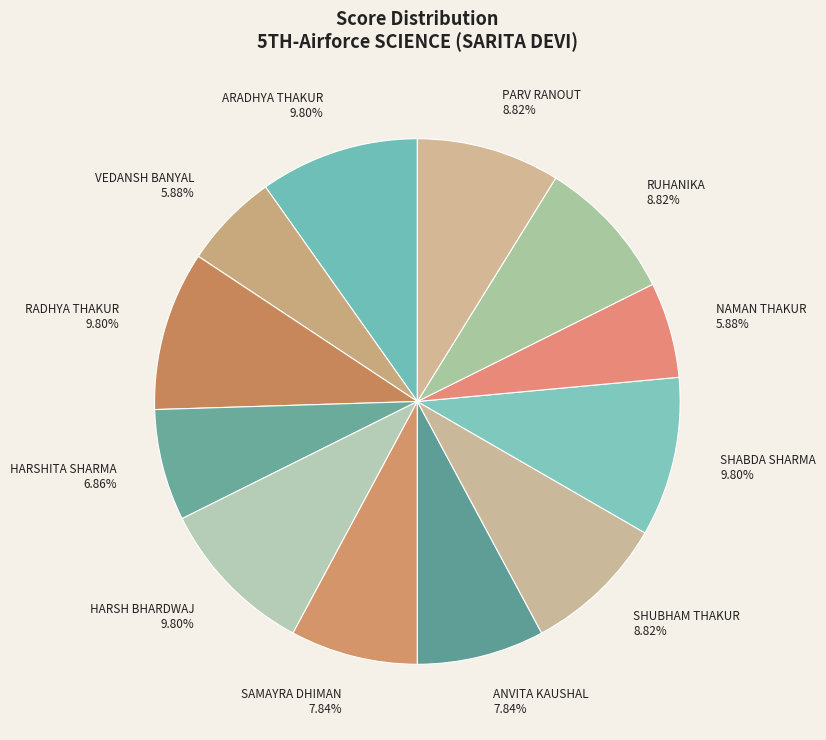

Combined, do SAMAYRA DHIMAN and ARADHYA THAKUR account for over 50%?

No